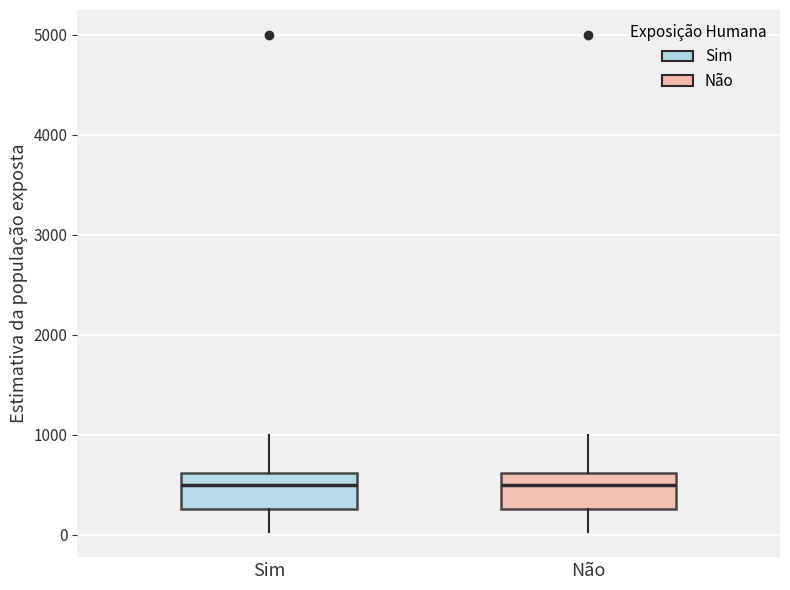

Where is the upper edge of the box for Não on the y-axis? The values are not printed on the chart, so give them approximately, as read against the axis.

600